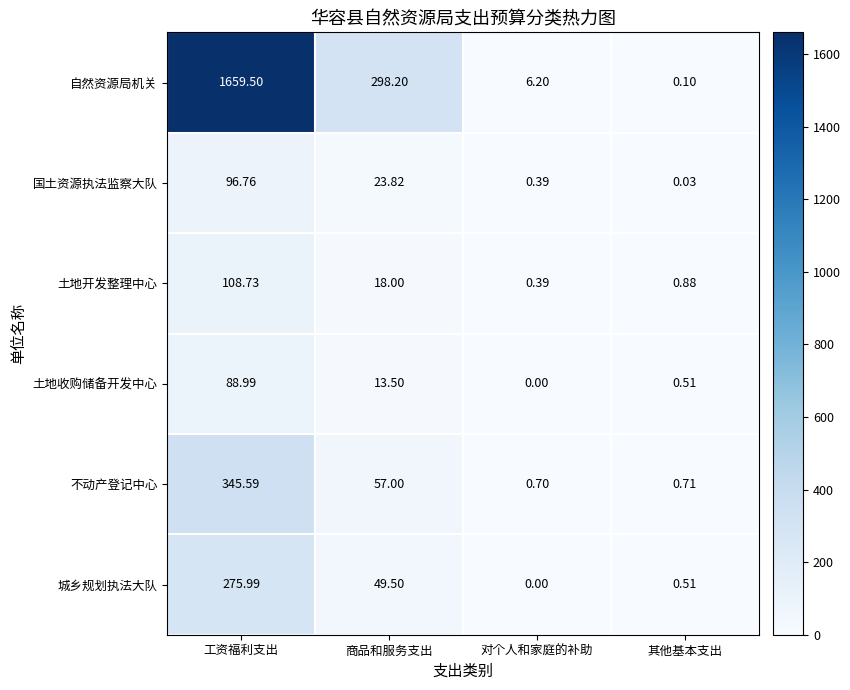

How many data points does each series have?

4